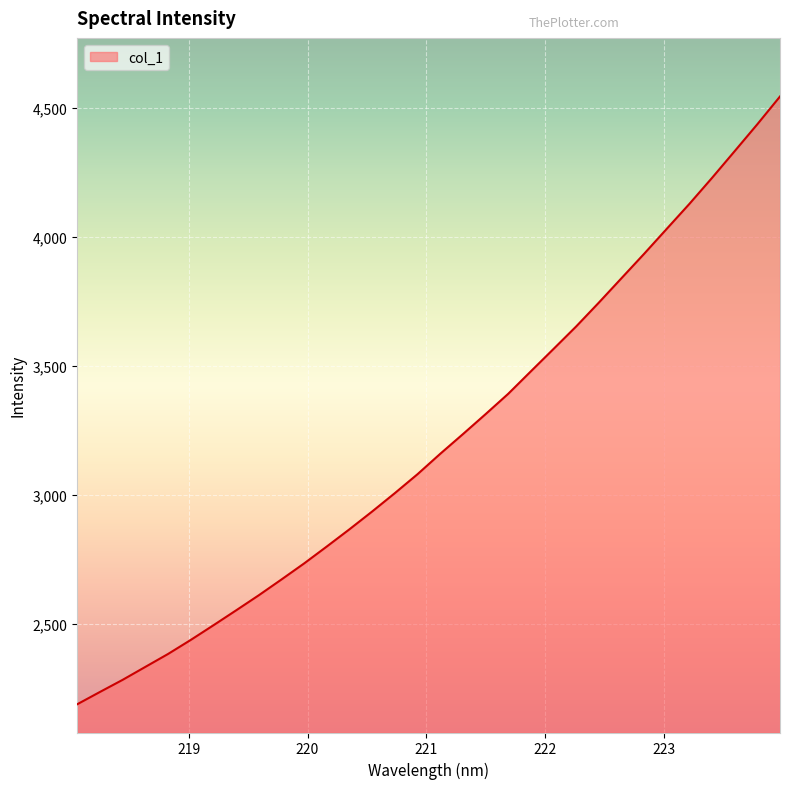

What is the minimum value shown in the chart?

2187.0